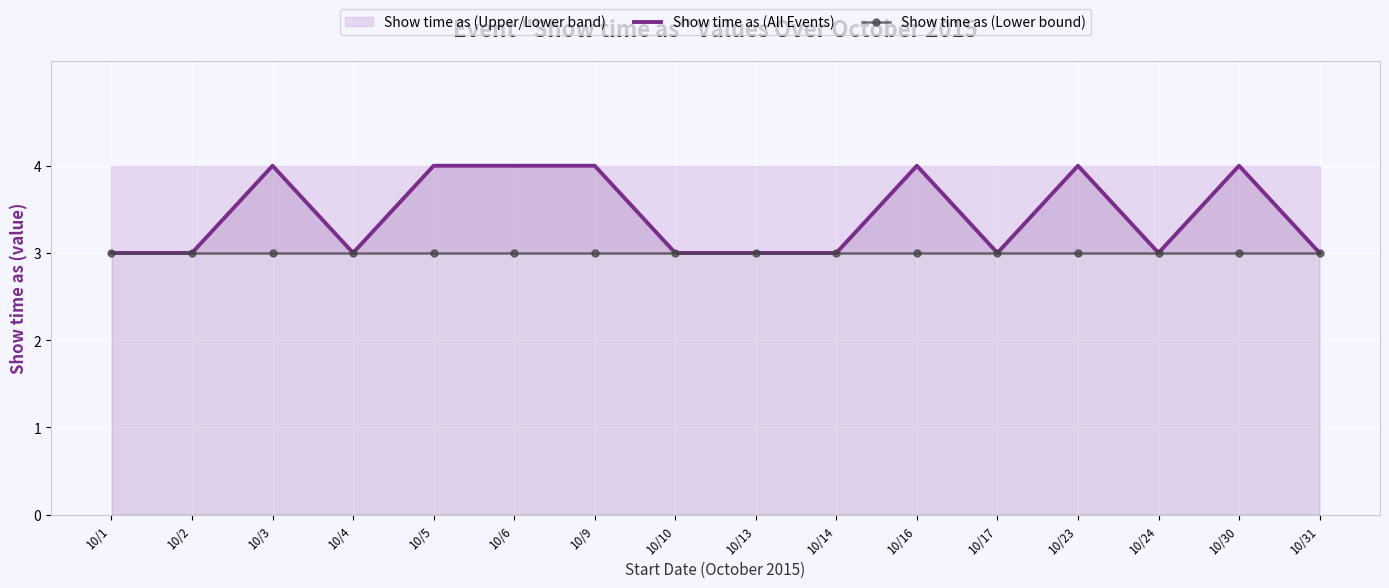

What is the highest value of the Show time as (Lower bound) series?

3